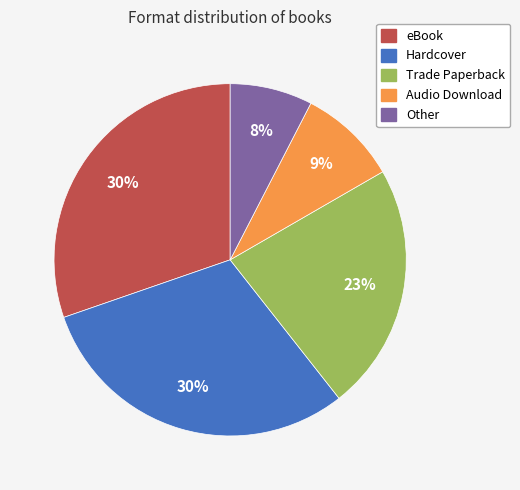

Does any single category account for the majority?

No